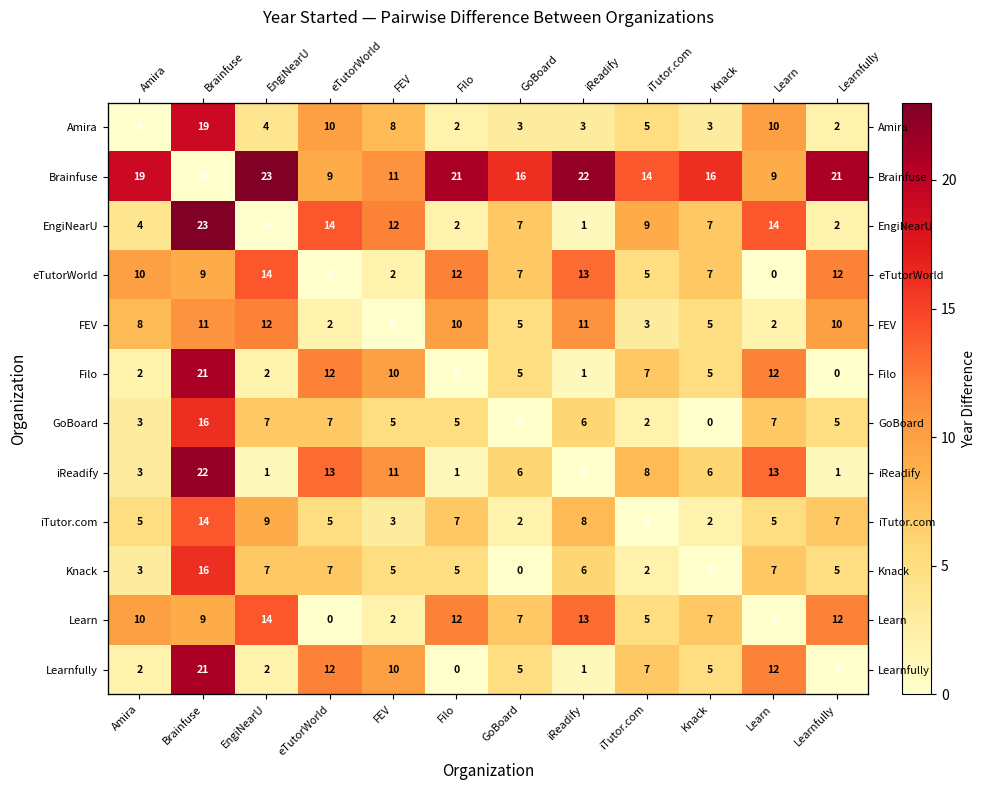

What is the difference between the highest and lowest values at EngiNearU?

23